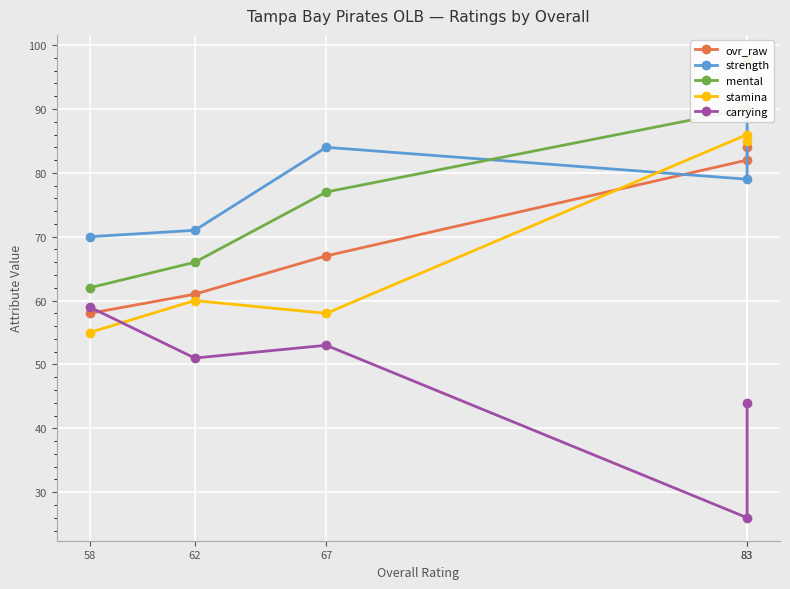

How many data points does each series have?

5